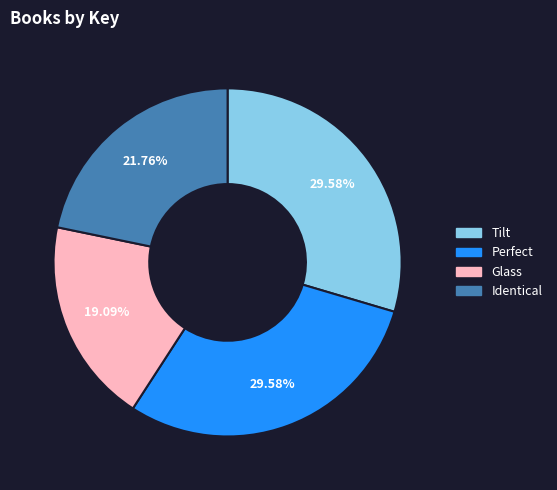

Which slice is the smallest?

Glass